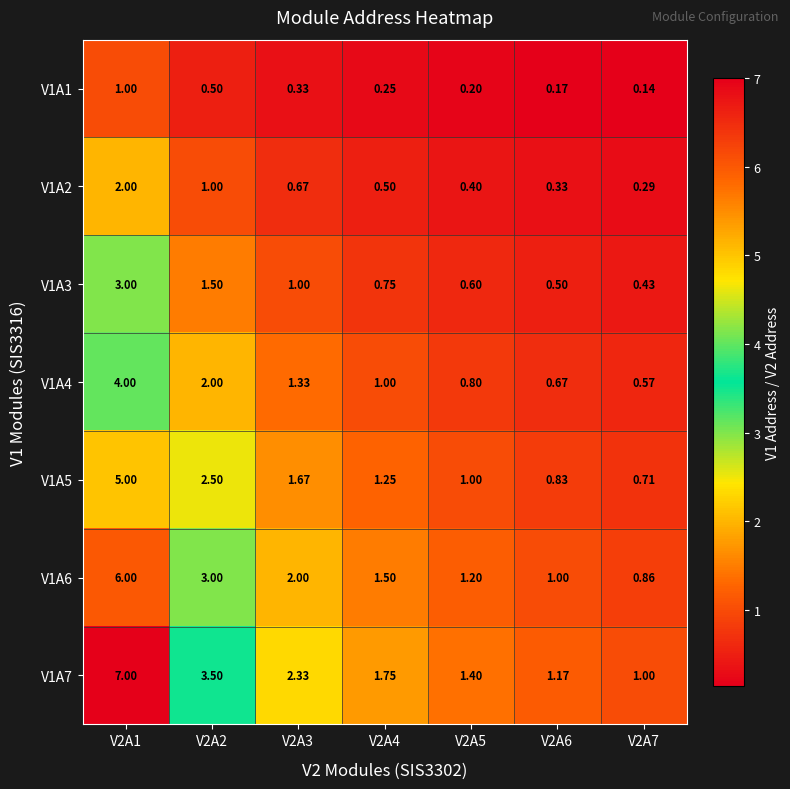

Is the value of V1A3 at V2A4 greater than the value of V1A1 at V2A1?

No